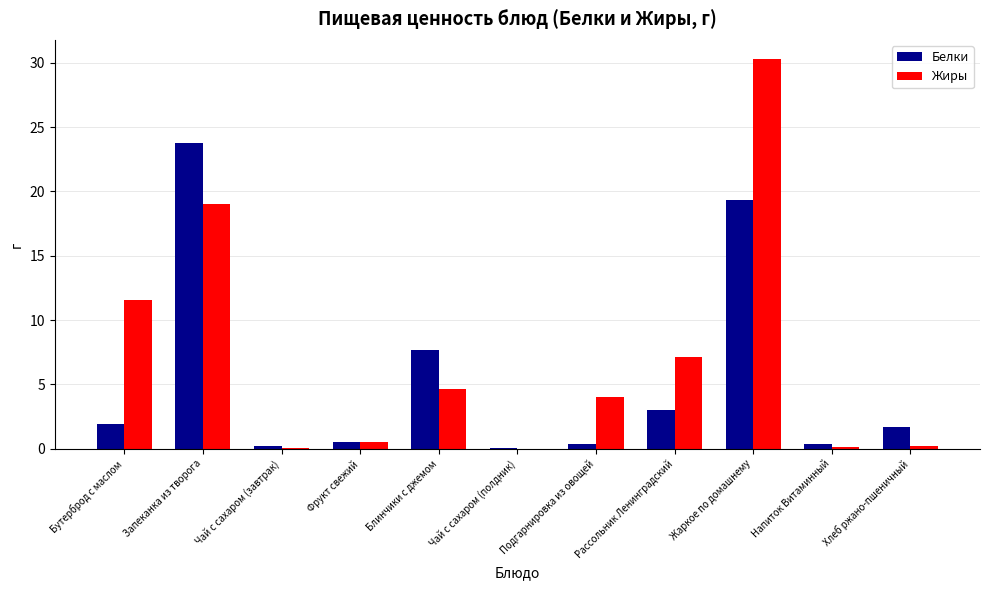

What is the sum of all Жиры values?

77.7